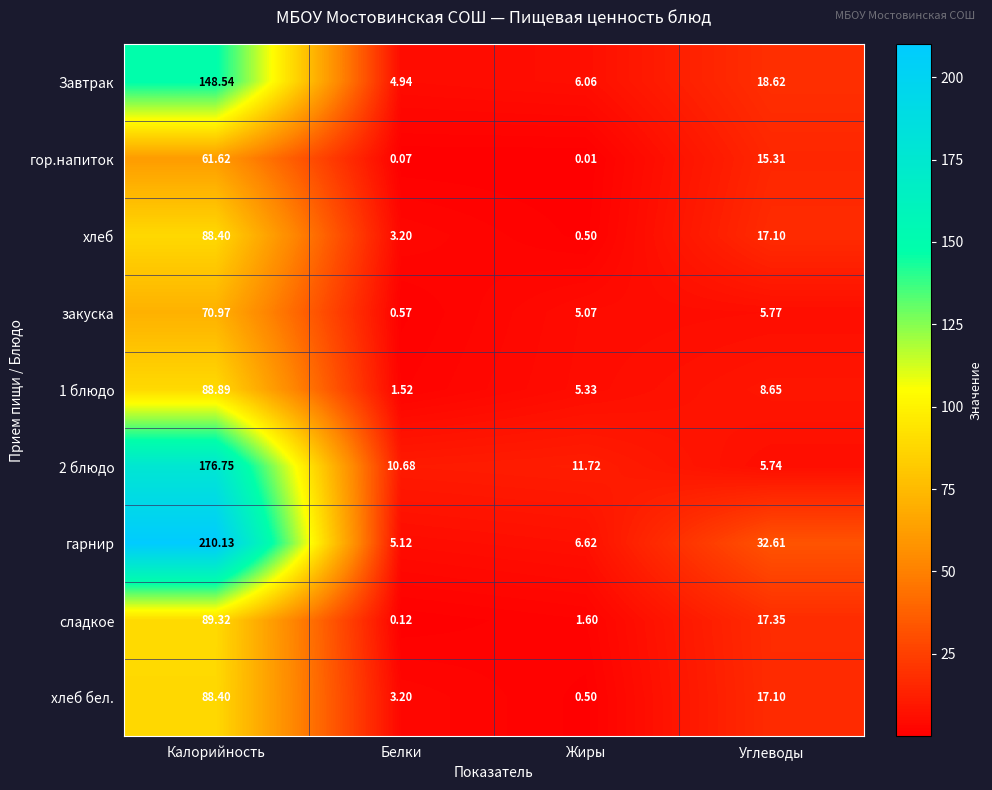

Which series has the largest range (max minus min)?

гарнир